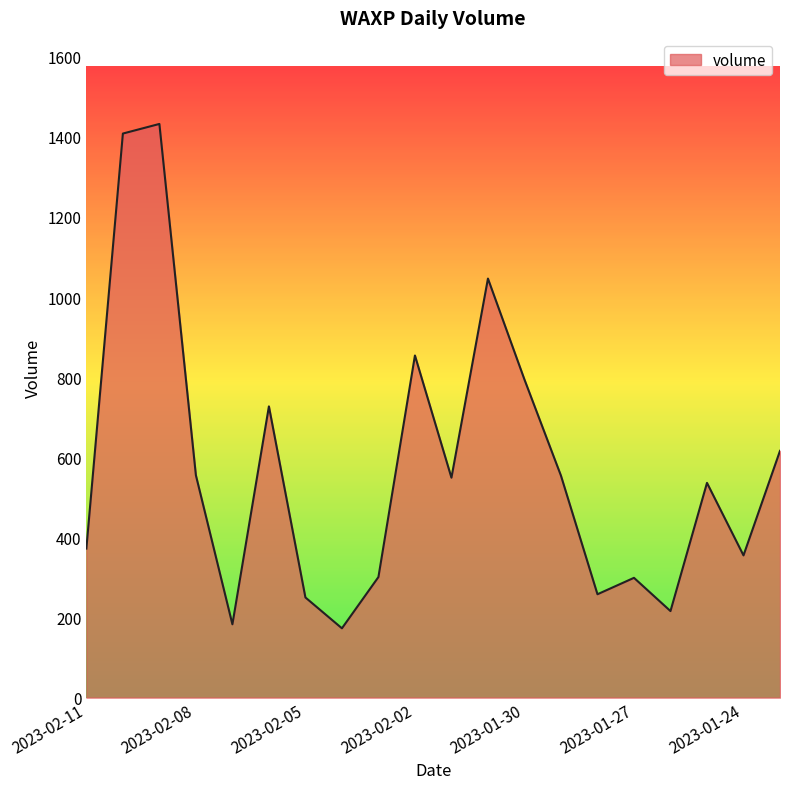

What is the greatest value displayed?

1432